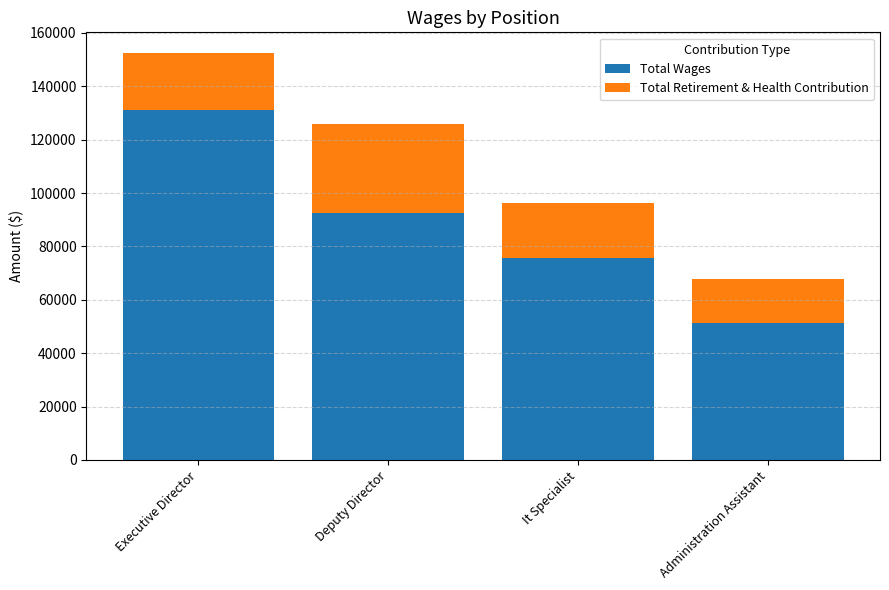

At which label is Total Wages closest to 91191?

Deputy Director